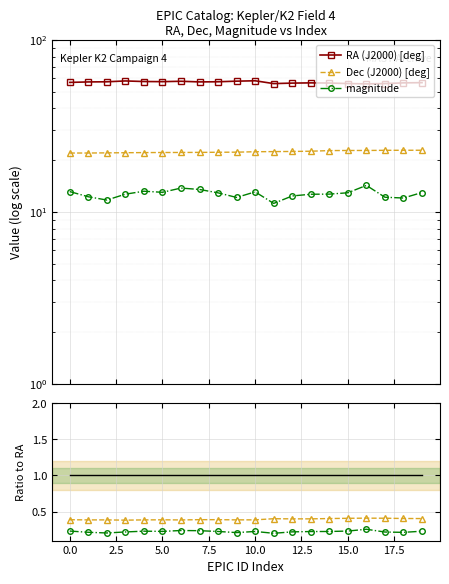

At which category does the chart reach its peak across all series?

10